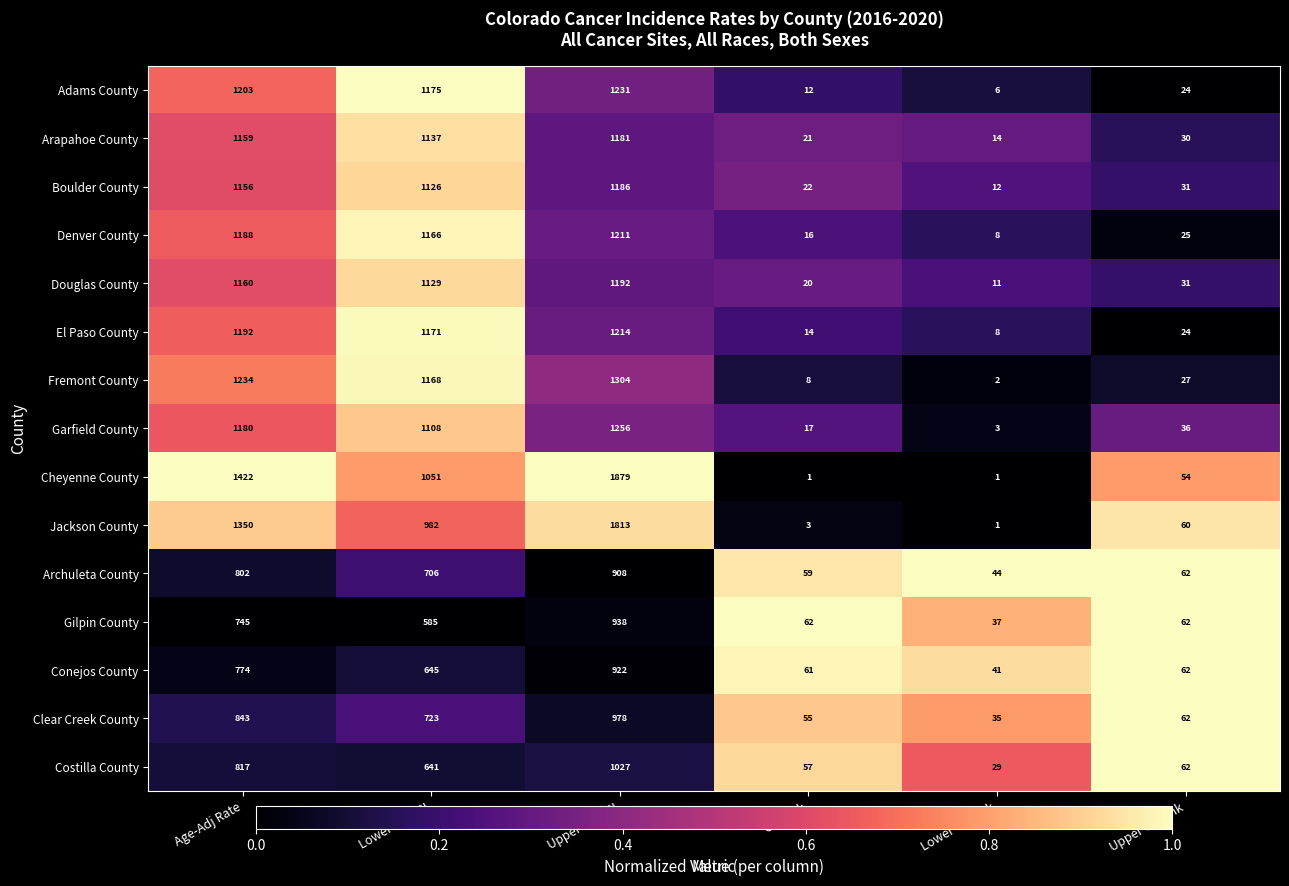

Is it true that Garfield County equals 1108 at Lower 95% CI?

True